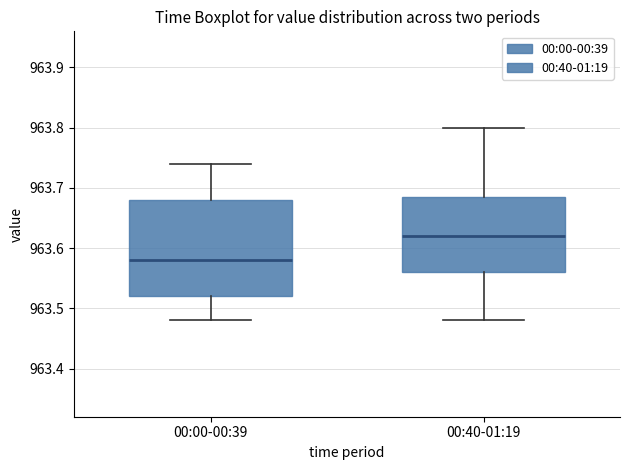

Where does the upper whisker of the box for 00:00-00:39 end on the y-axis? The values are not printed on the chart, so give them approximately, as read against the axis.

963.74